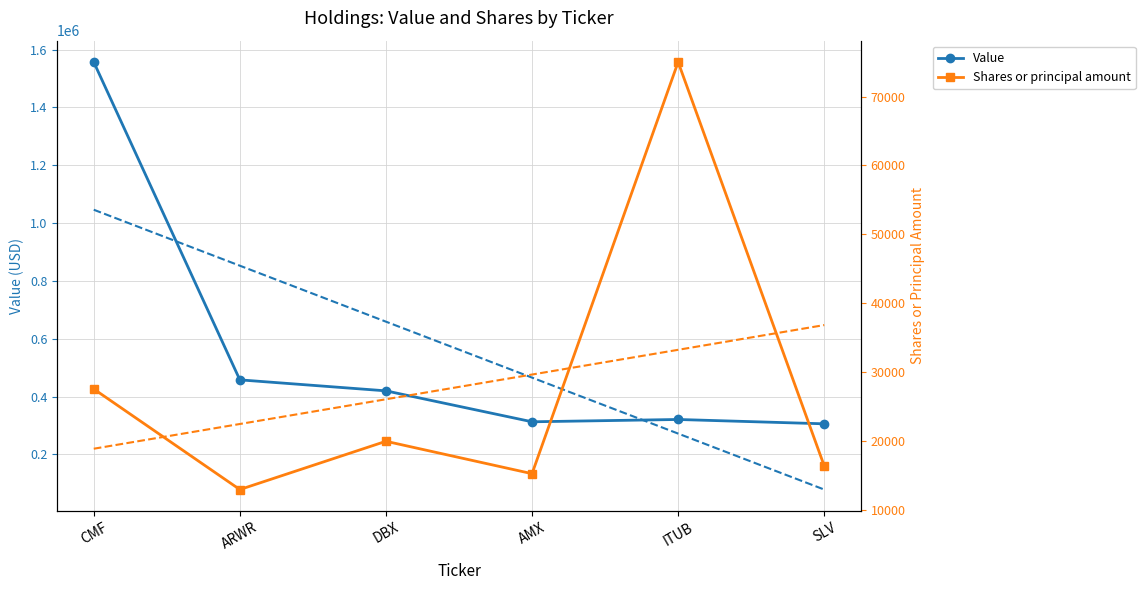

Which category has the highest value in the Value series?

CMF